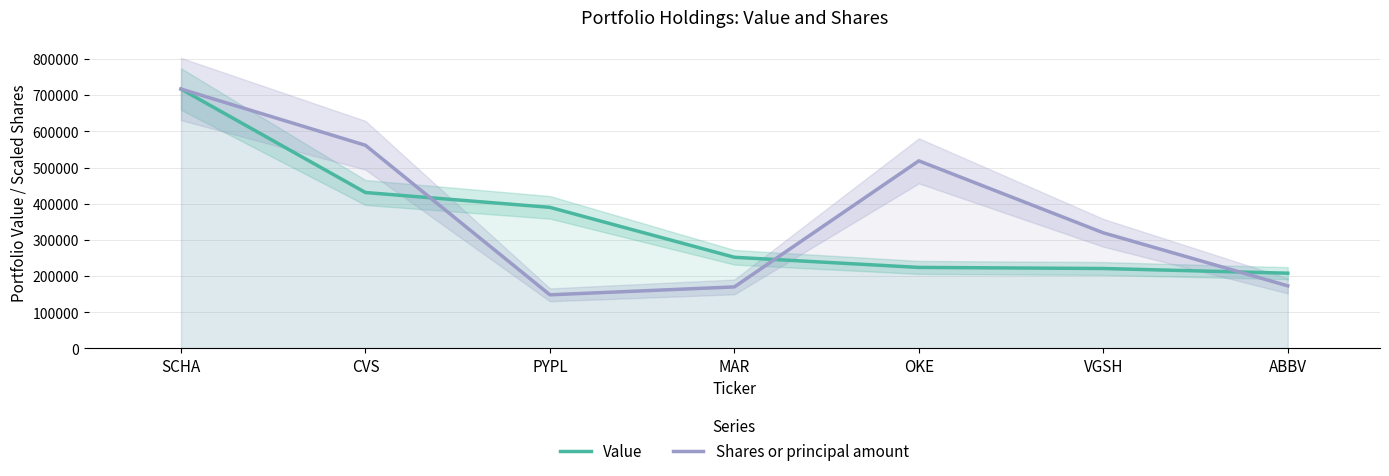

What is the label of the 3rd point from the left?

PYPL